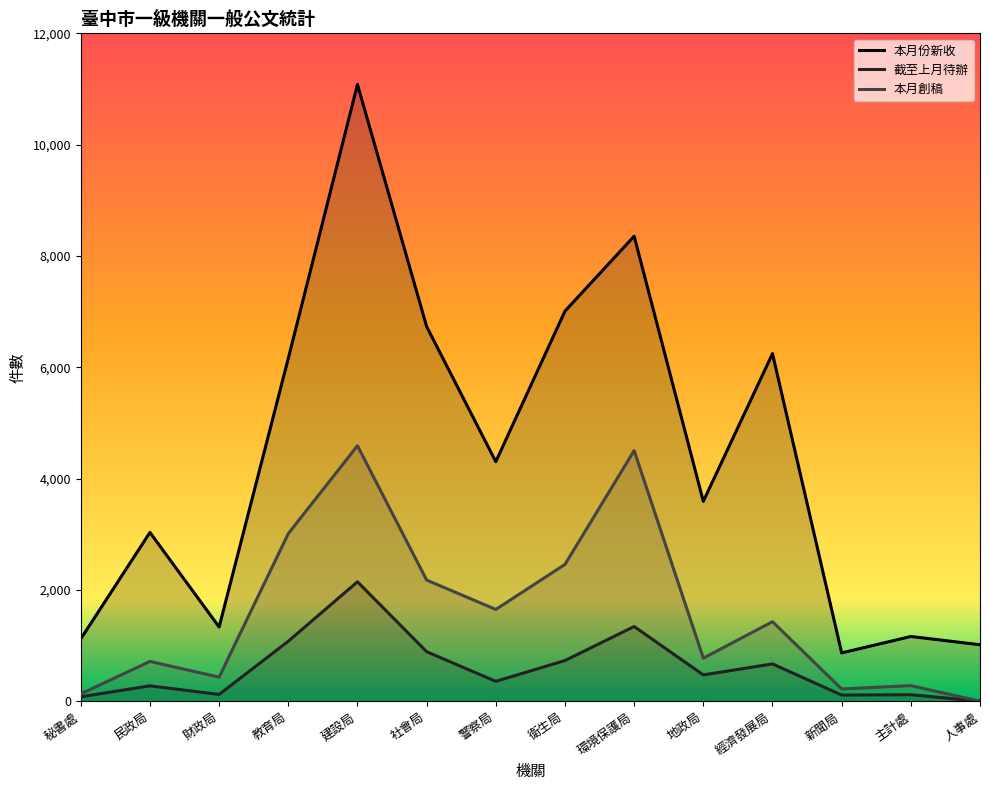

What is the greatest value displayed?

11081